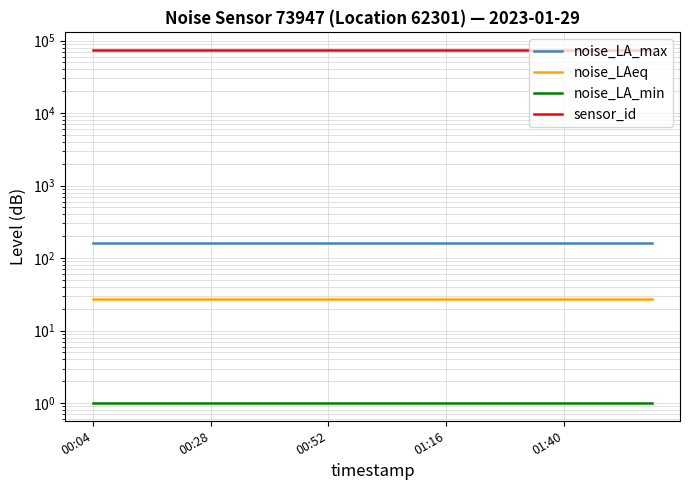

Which series has the largest range (max minus min)?

noise_LA_max